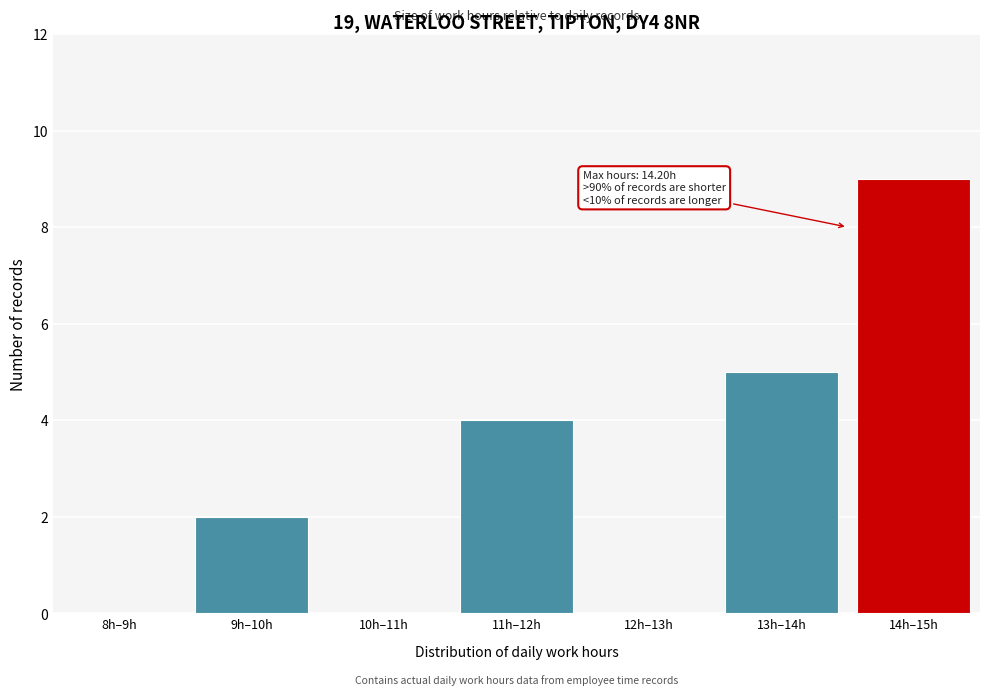

Reading left to right, list all the values displayed in this chart.

8h–9h=0	9h–10h=2	10h–11h=0	11h–12h=4	12h–13h=0	13h–14h=5	14h–15h=9